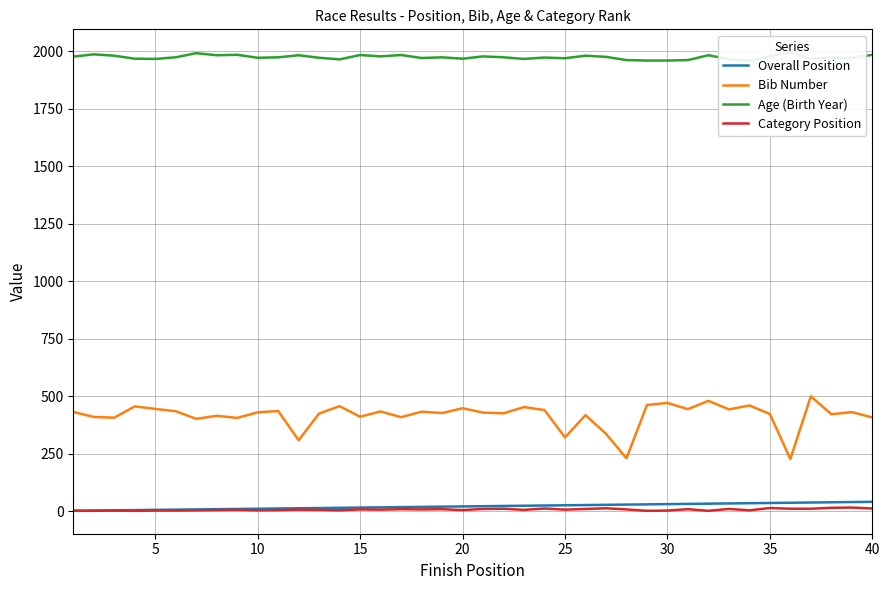

How many data points in Overall Position are above 21?

19